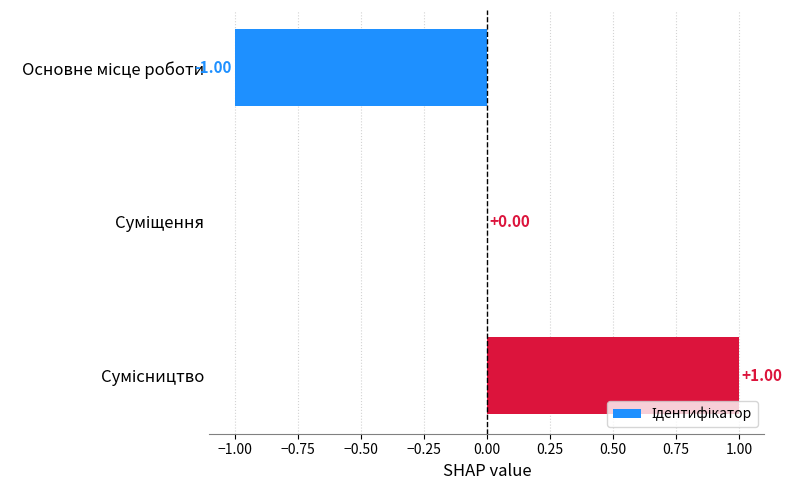

Are the bars horizontal?

Yes